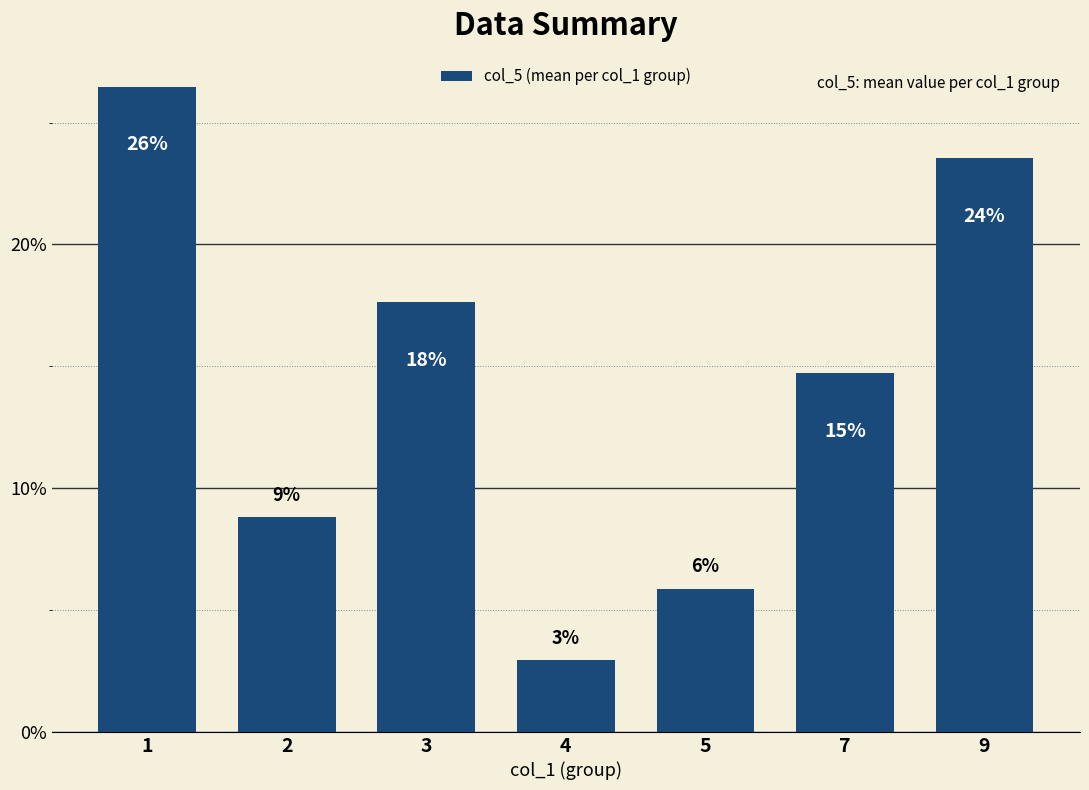

Are the bars grouped side by side (vs. stacked)?

No